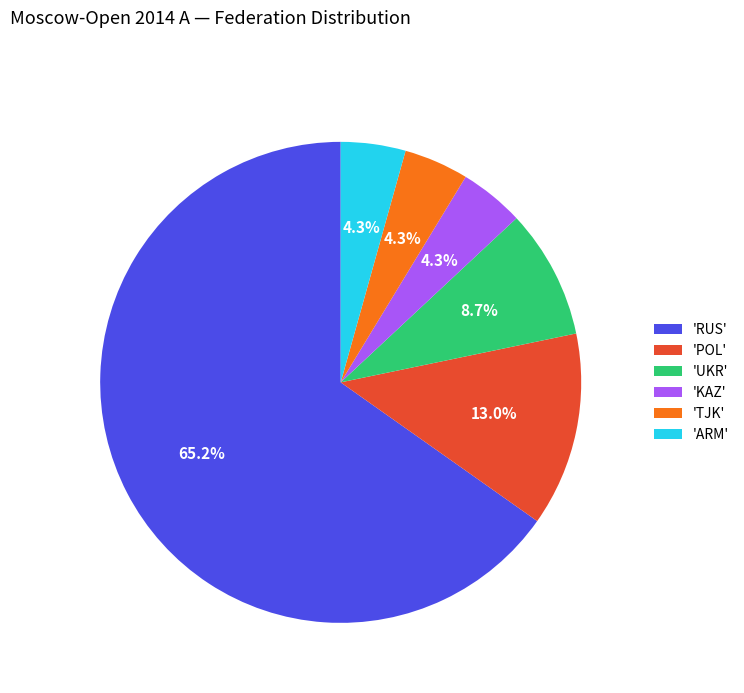

Which has a higher value, 'KAZ' or 'POL'?

'POL'